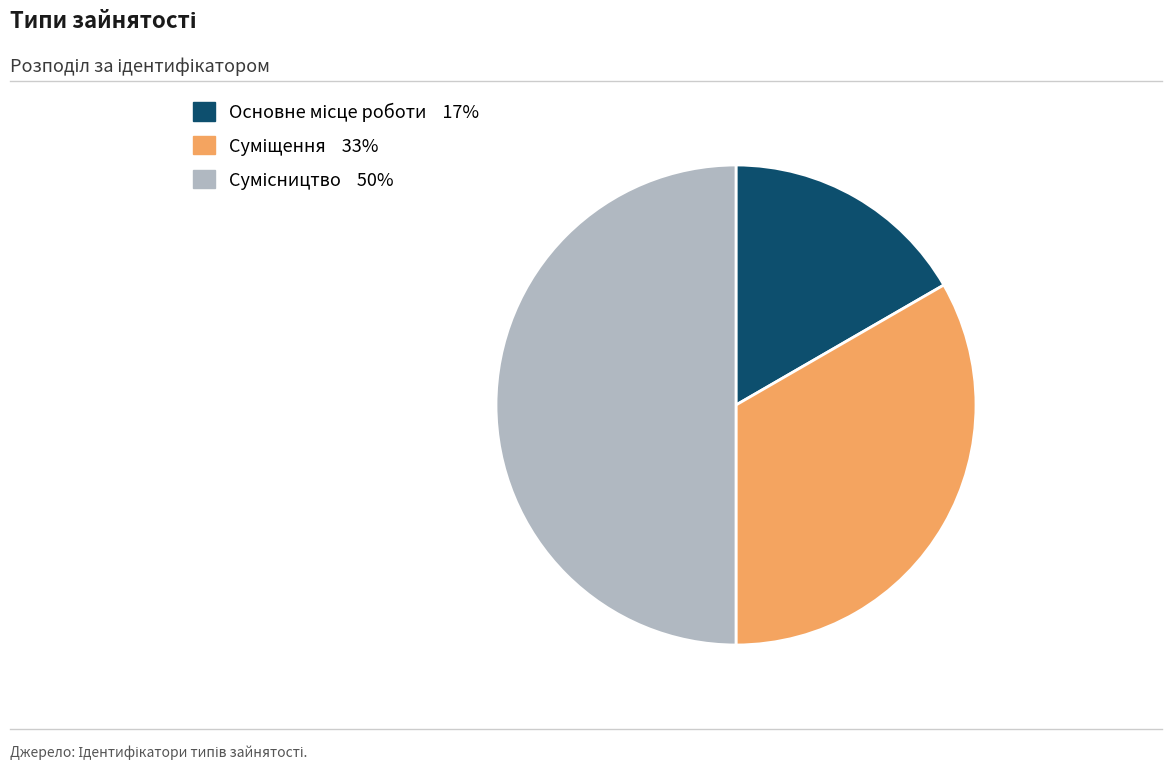

To the nearest percent, what portion does Суміщення represent?

33%